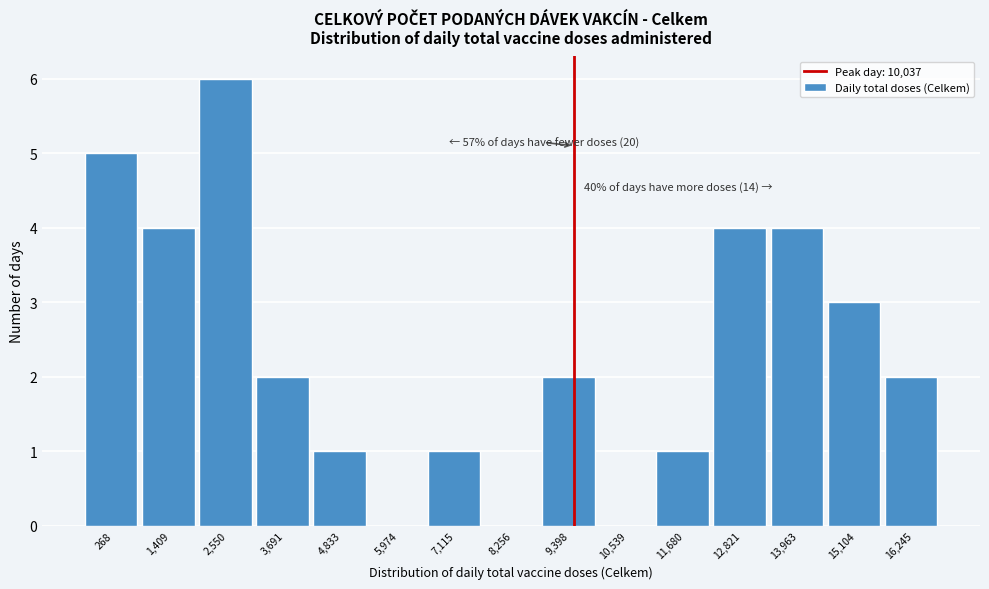

Reading left to right, what are all the values shown in this chart?

268=5	1,409=4	2,550=6	3,691=2	4,833=1	5,974=0	7,115=1	8,256=0	9,398=2	10,539=0	11,680=1	12,821=4	13,963=4	15,104=3	16,245=2